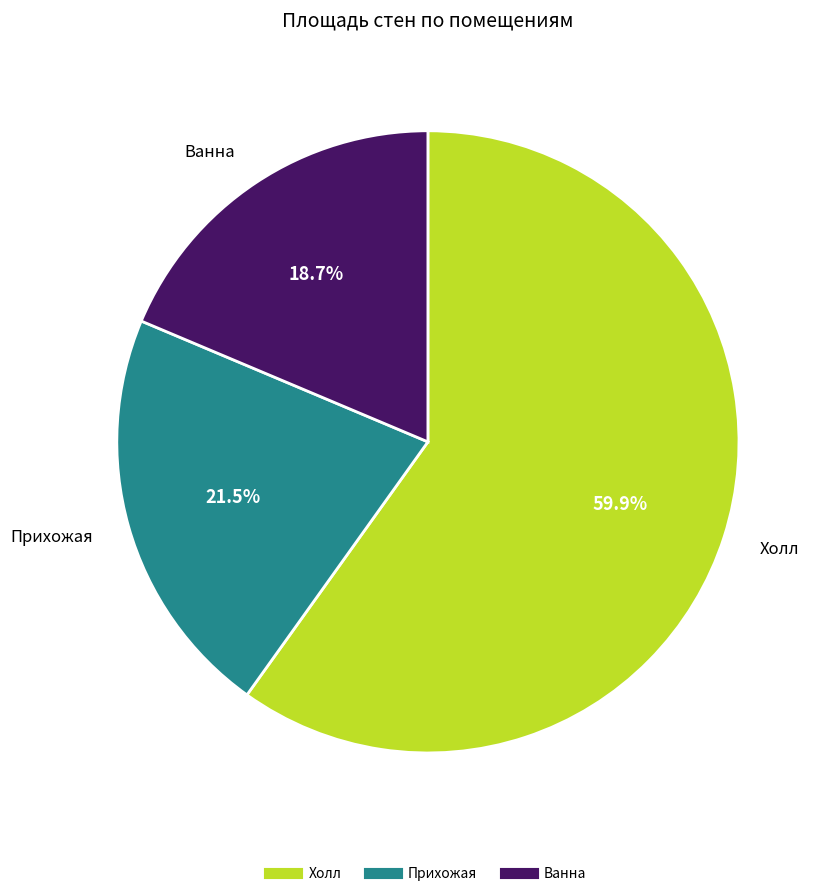

What percentage do Холл and Прихожая together represent?

81.3%